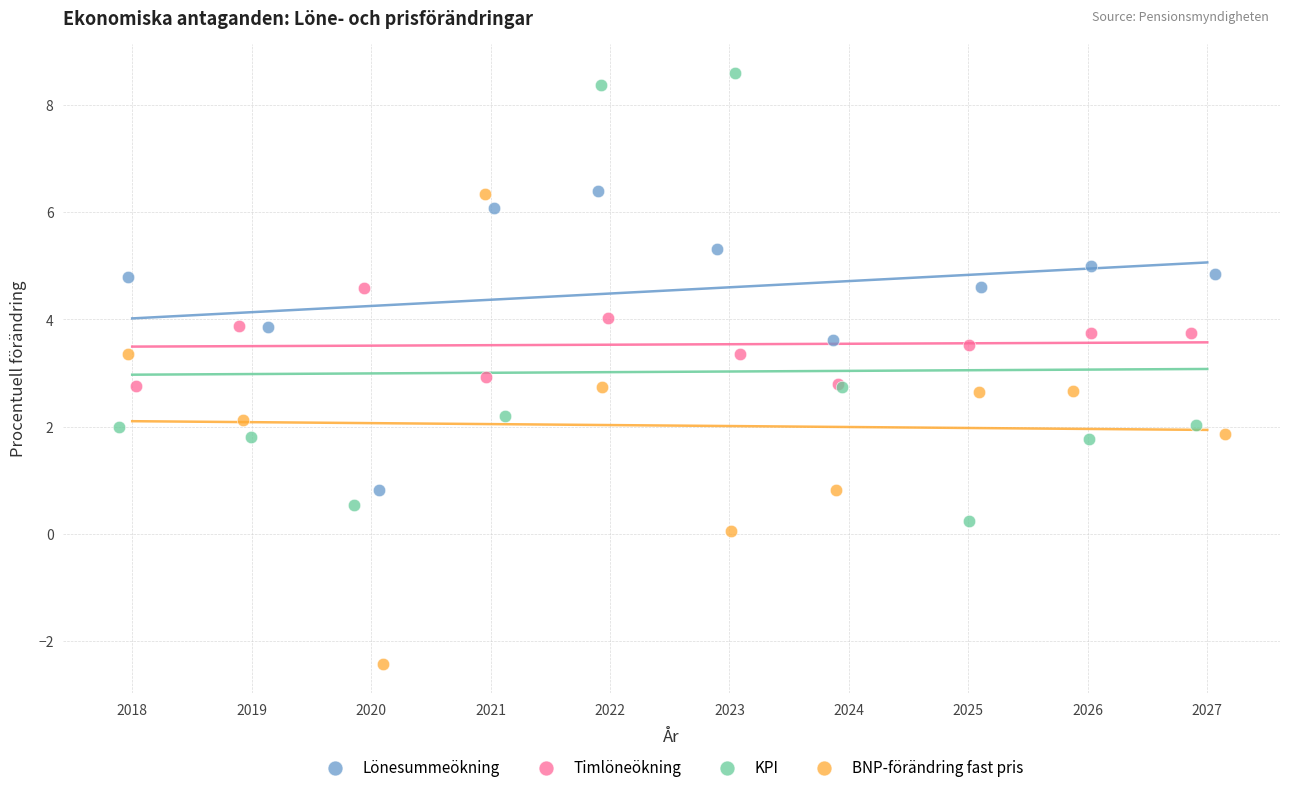

Which series contains the highest Y value?

KPI